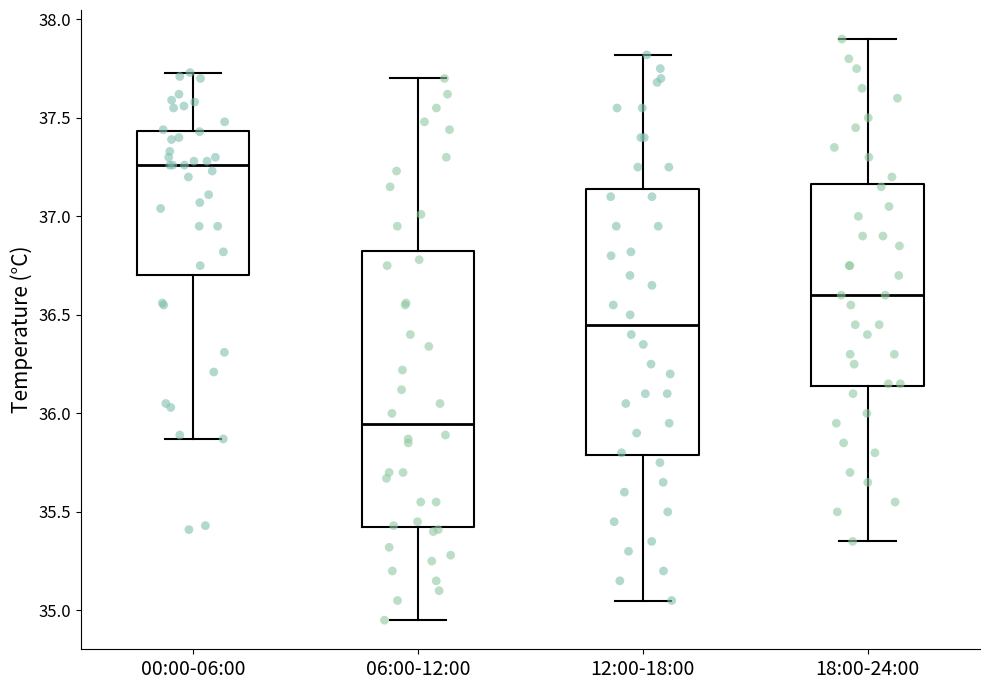

Where does the lower whisker of the box for 18:00-24:00 end on the y-axis? The values are not printed on the chart, so give them approximately, as read against the axis.

35.35